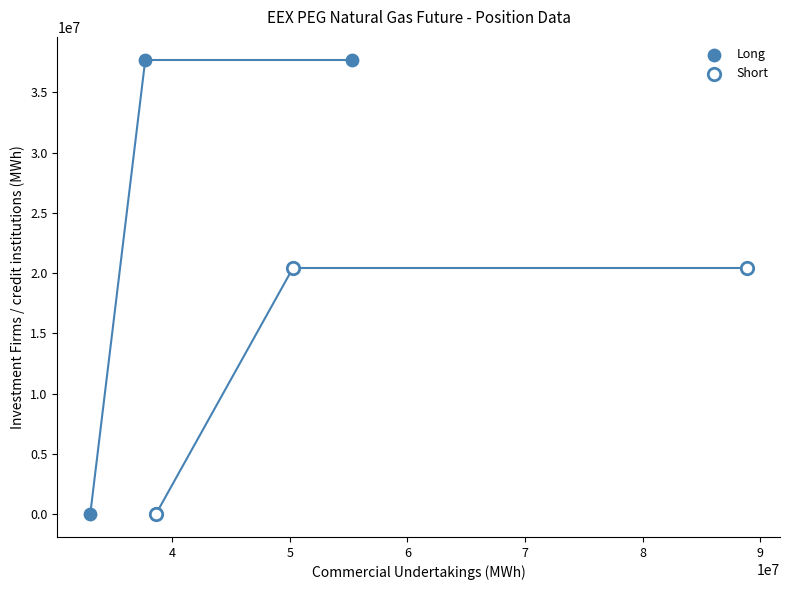

Which series contains the highest Y value?

Long